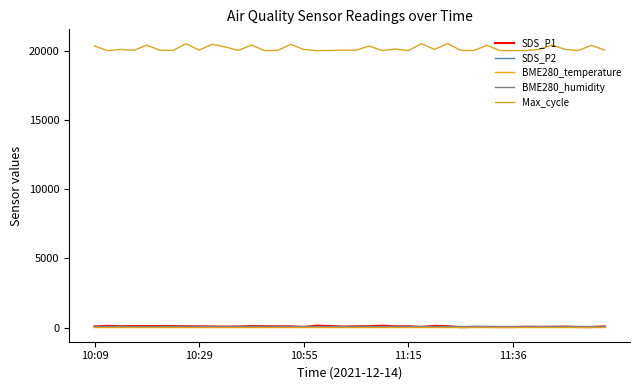

What is the greatest value displayed?

20537.0